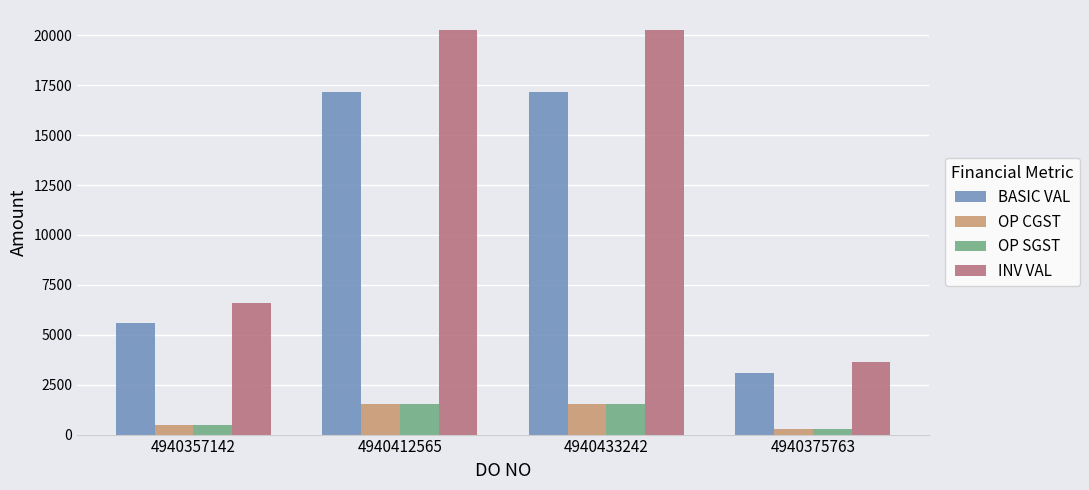

What is the label of the 2nd bar from the right?

4940433242